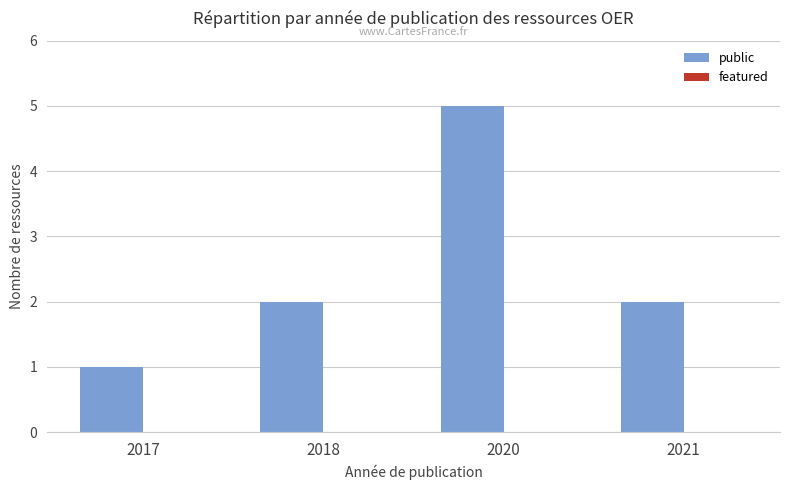

What is the ratio of the value at 2021 to the value at 2018?

1.0